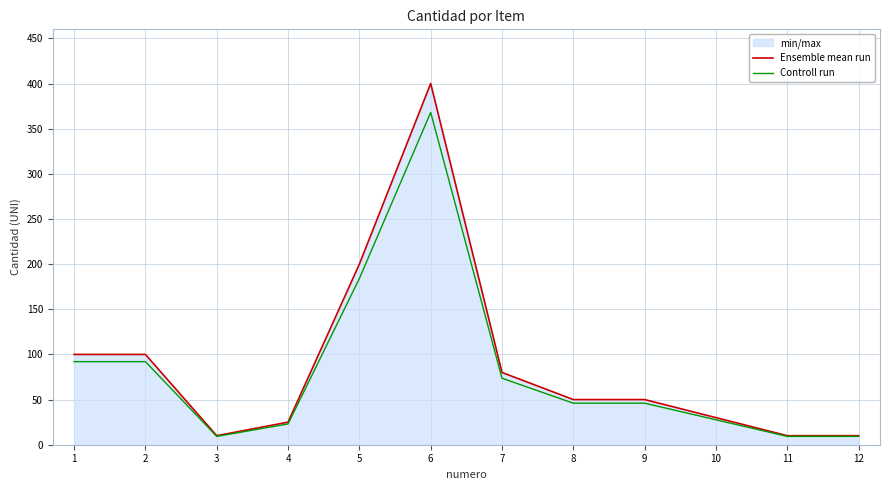

How many distinct data groups are displayed?

2